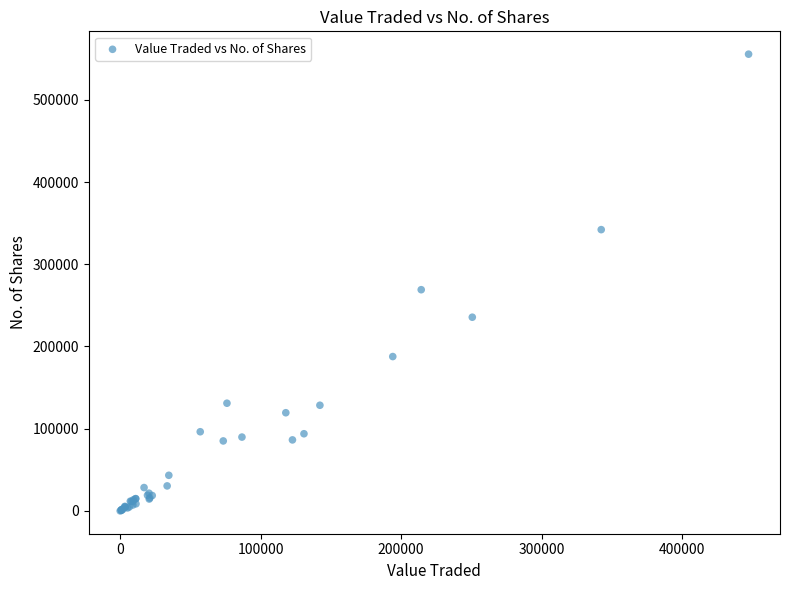

What Y value in the scatter plot is closest to 277757?

269032